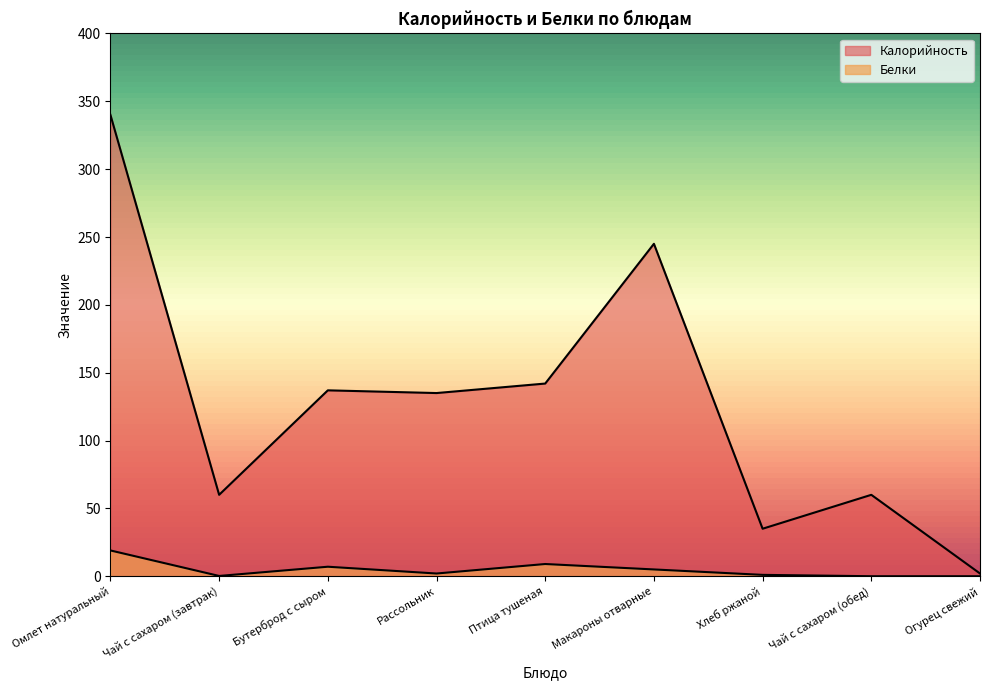

What is the difference between the maximum and minimum values in the Белки series?

19.0